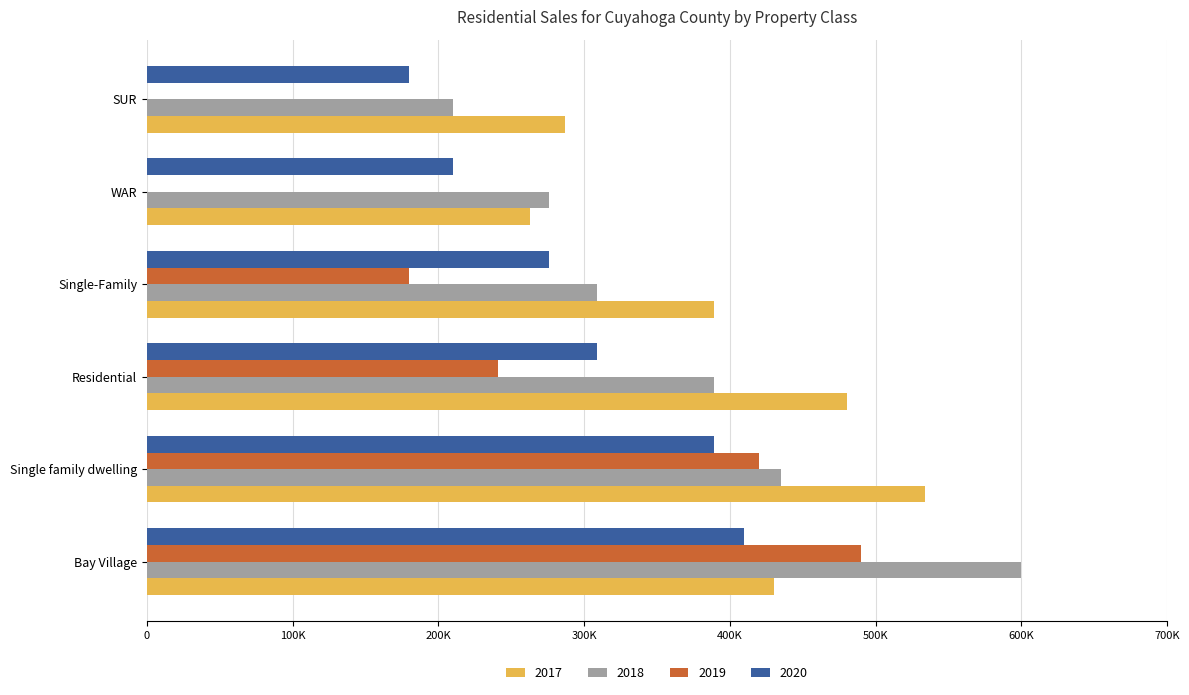

What are all the series names shown in the legend?

2017, 2018, 2019, 2020